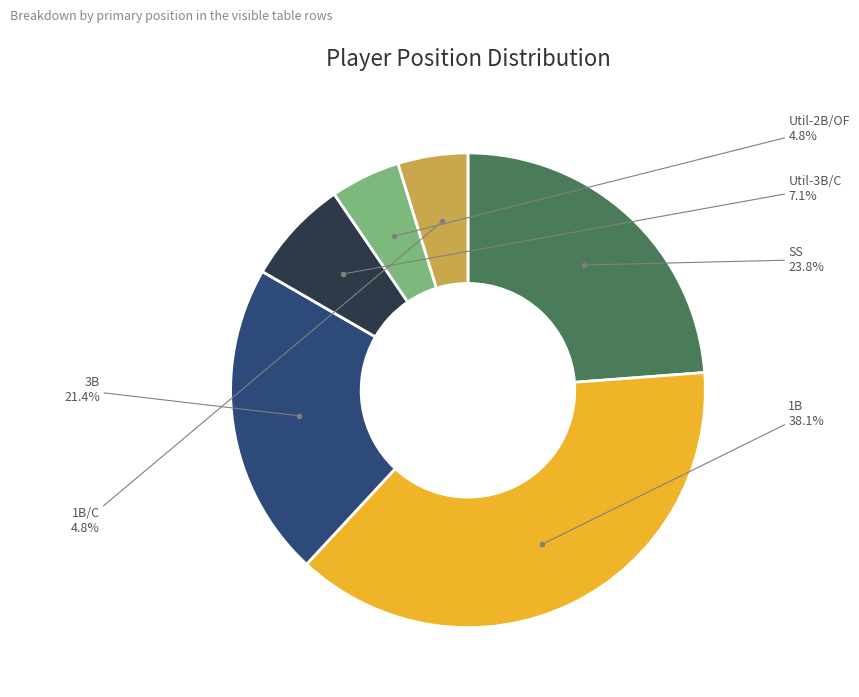

Does any single category account for the majority?

No